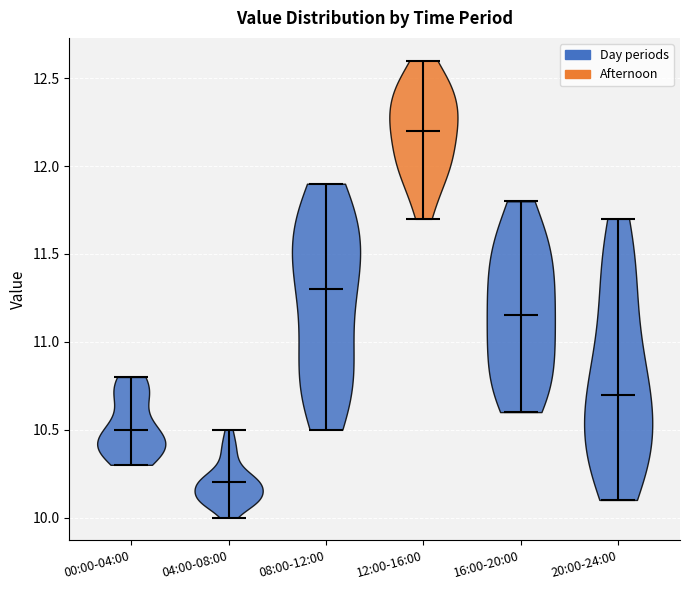

Reading left to right, read every violin against the y-axis: where its median line is, and the lowest and highest points it reaches. The values are not printed on the chart, so give them approximately, as read against the axis.

00:00-04:00: median line 10.50, lowest point 10.30, highest point 10.80
04:00-08:00: median line 10.20, lowest point 10.00, highest point 10.50
08:00-12:00: median line 11.30, lowest point 10.50, highest point 11.90
12:00-16:00: median line 12.20, lowest point 11.70, highest point 12.60
16:00-20:00: median line 11.15, lowest point 10.60, highest point 11.80
20:00-24:00: median line 10.70, lowest point 10.10, highest point 11.70